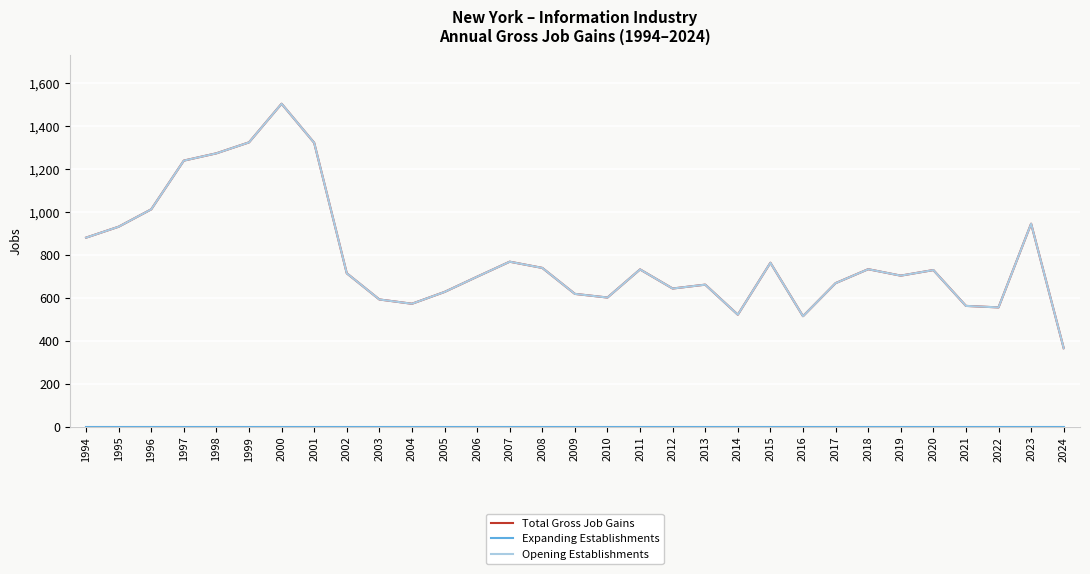

True or false: Expanding Establishments and Total Gross Job Gains intersect in this chart.

False